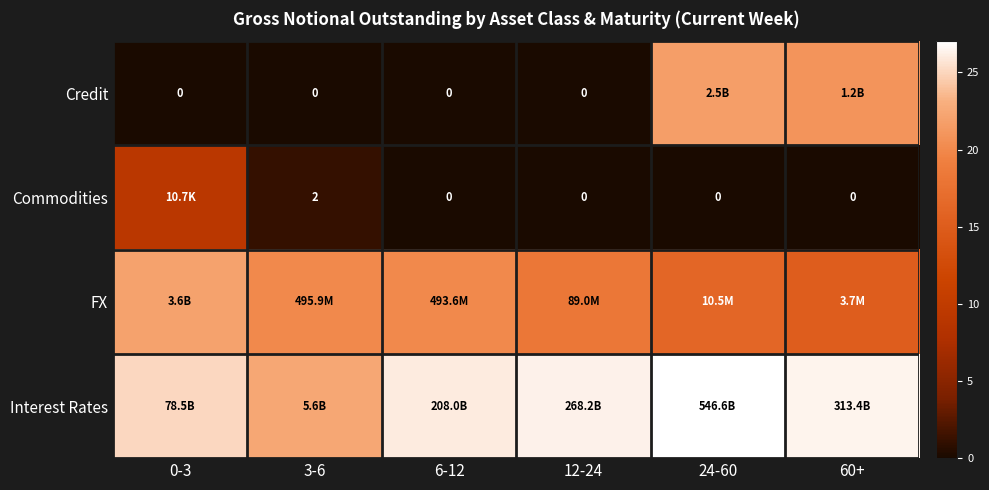

How many distinct data groups are displayed?

4